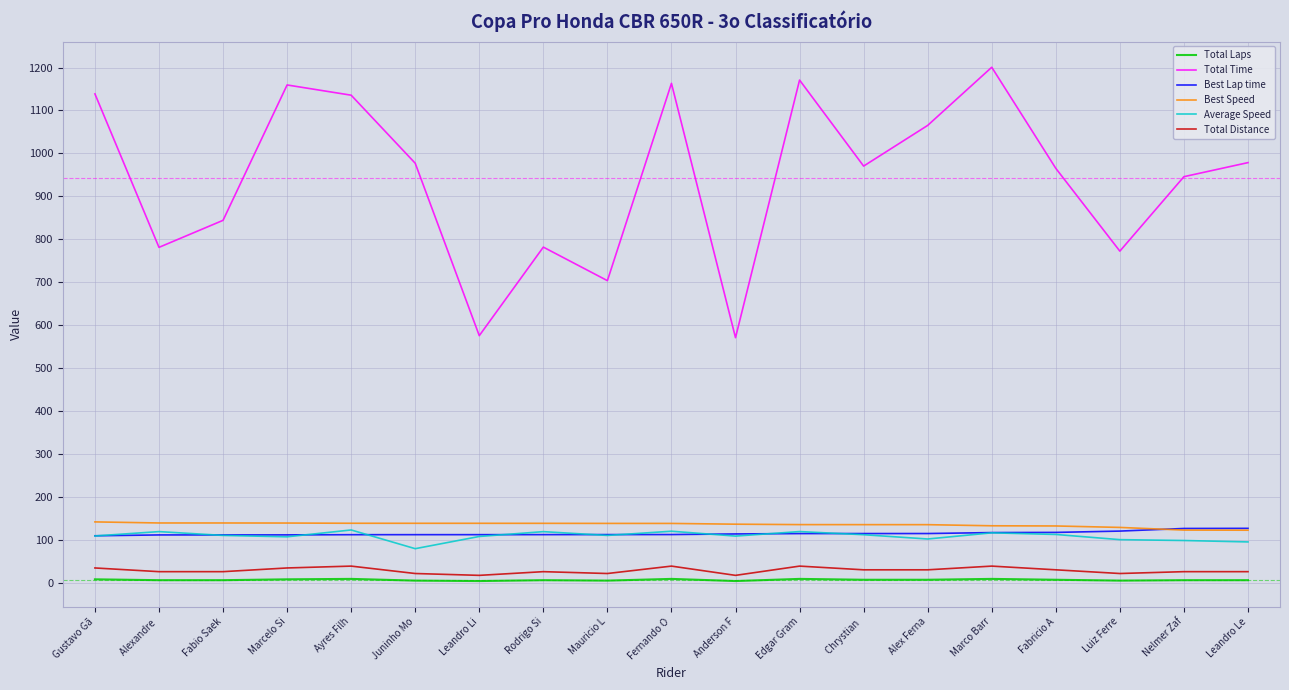

The value of Total Time at Luiz Ferre is 1281.2. True or false?

False